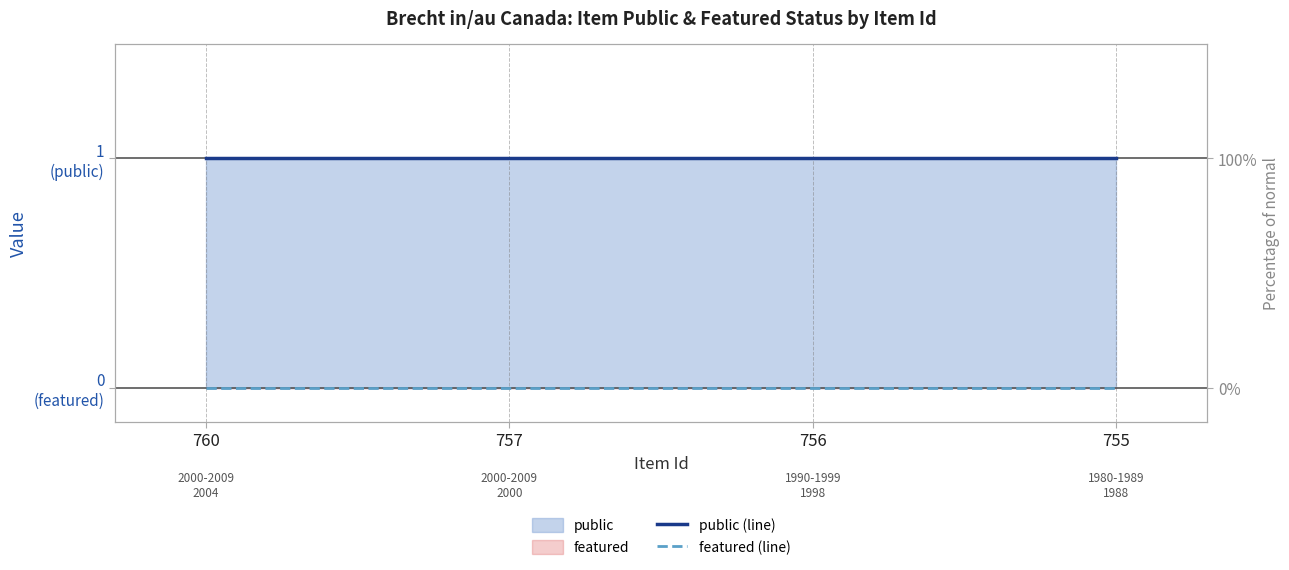

Which has a higher value, 760 or 756?

760